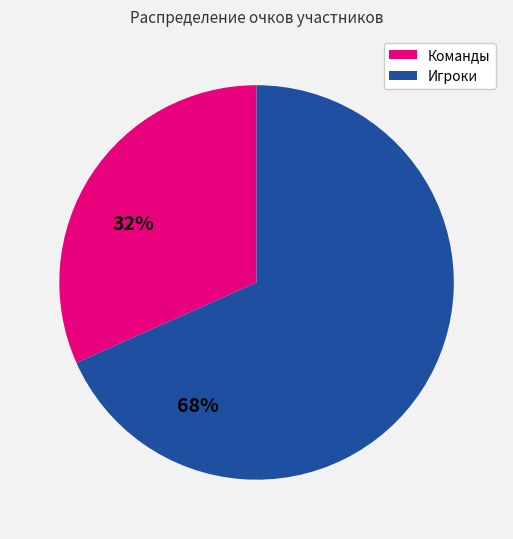

Is there a majority slice in this chart?

Yes